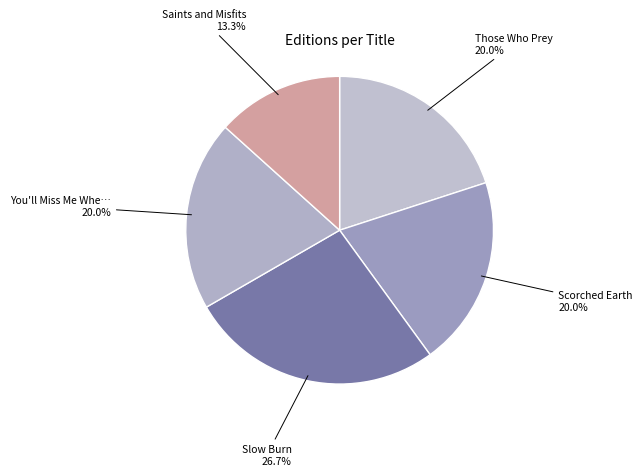

How many segments does this pie chart have?

5